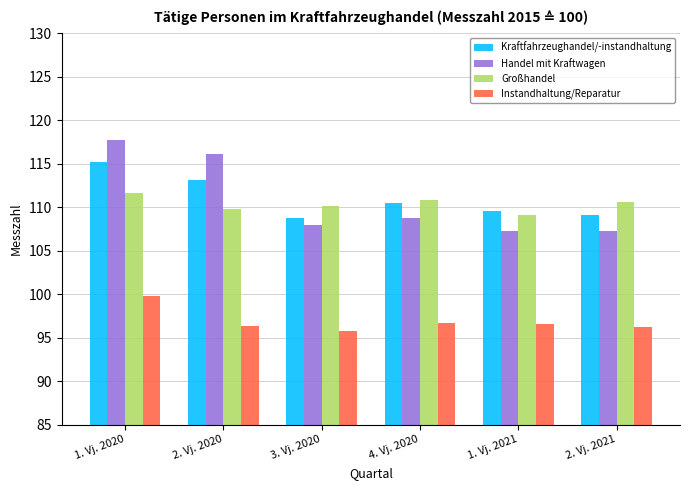

At how many categories does at least one series exceed 103?

6